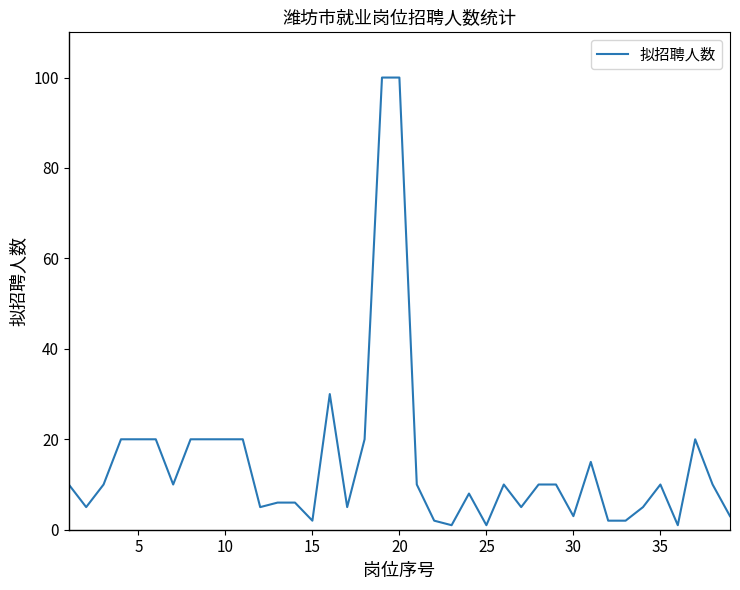

What is the maximum value shown in the chart?

100